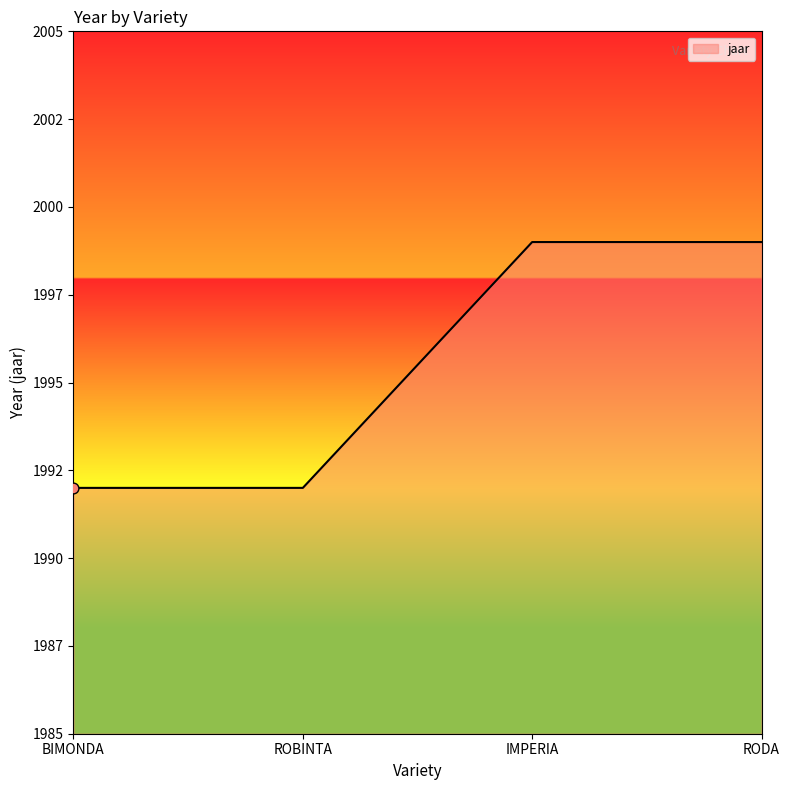

Between BIMONDA and RODA, which is larger?

RODA